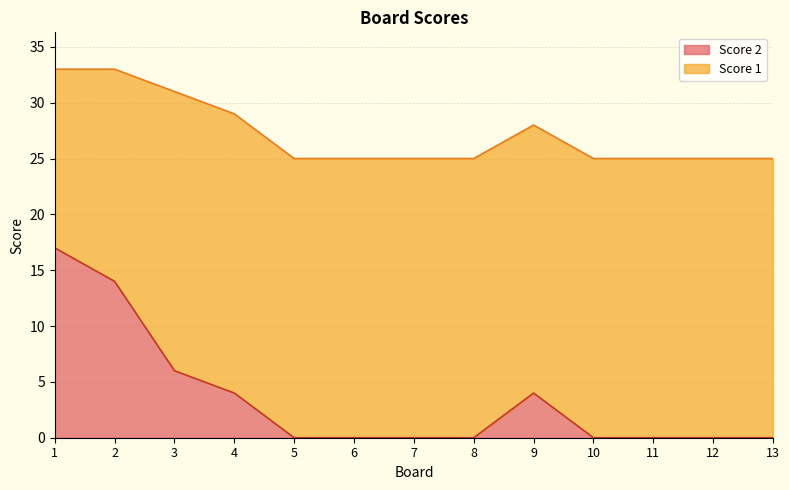

Does the chart display data point markers on the line(s)?

No